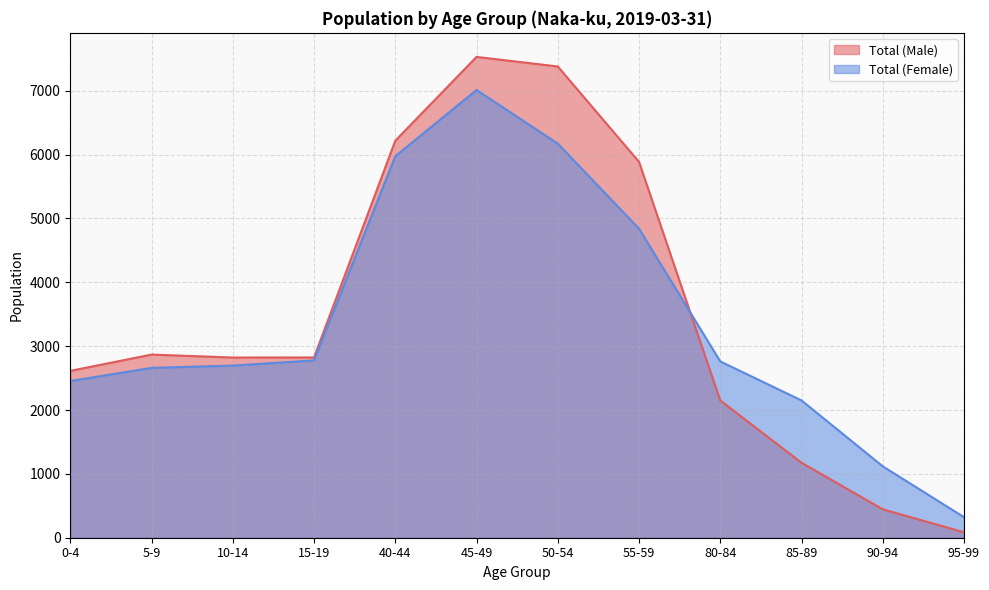

Reading right to left, what are all the values shown in this chart?

Total (Male): 95-99=85	90-94=445	85-89=1174	80-84=2149	55-59=5886	50-54=7380	45-49=7530	40-44=6217	15-19=2823	10-14=2822	5-9=2868	0-4=2613
Total (Female): 95-99=322	90-94=1118	85-89=2150	80-84=2761	55-59=4840	50-54=6172	45-49=7012	40-44=5974	15-19=2777	10-14=2696	5-9=2660	0-4=2454